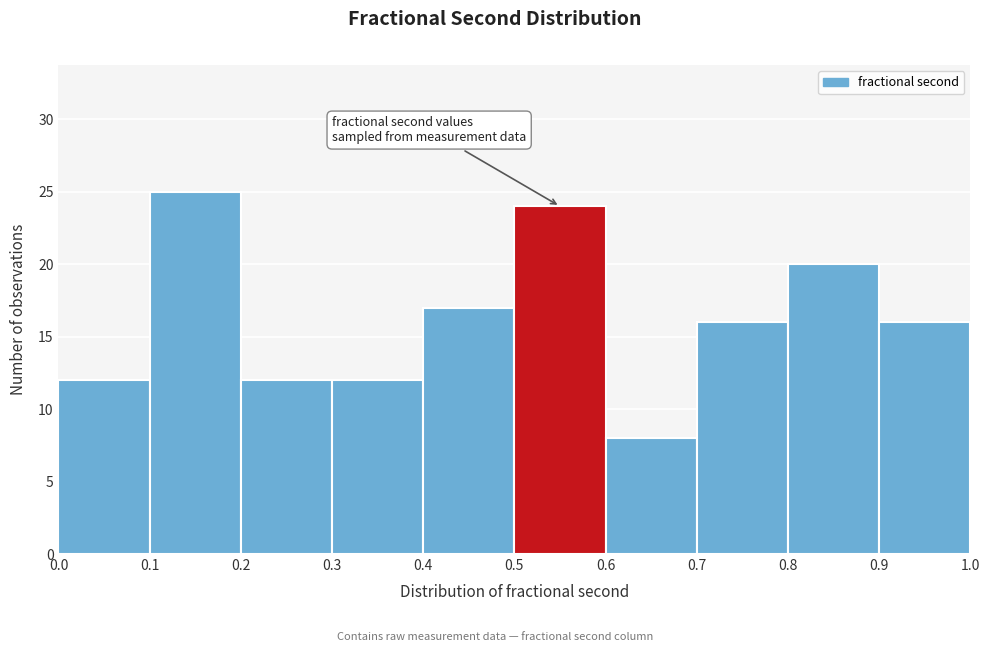

Reading left to right, list every bar in this chart as the range it spans on the x-axis followed by its height. The values are not printed on the chart, so give them approximately, as read against the axis.

0.0 to 0.1: 12
0.1 to 0.2: 25
0.2 to 0.3: 12
0.3 to 0.4: 12
0.4 to 0.5: 17
0.5 to 0.6: 24
0.6 to 0.7: 8
0.7 to 0.8: 16
0.8 to 0.9: 20
0.9 to 1.0: 16